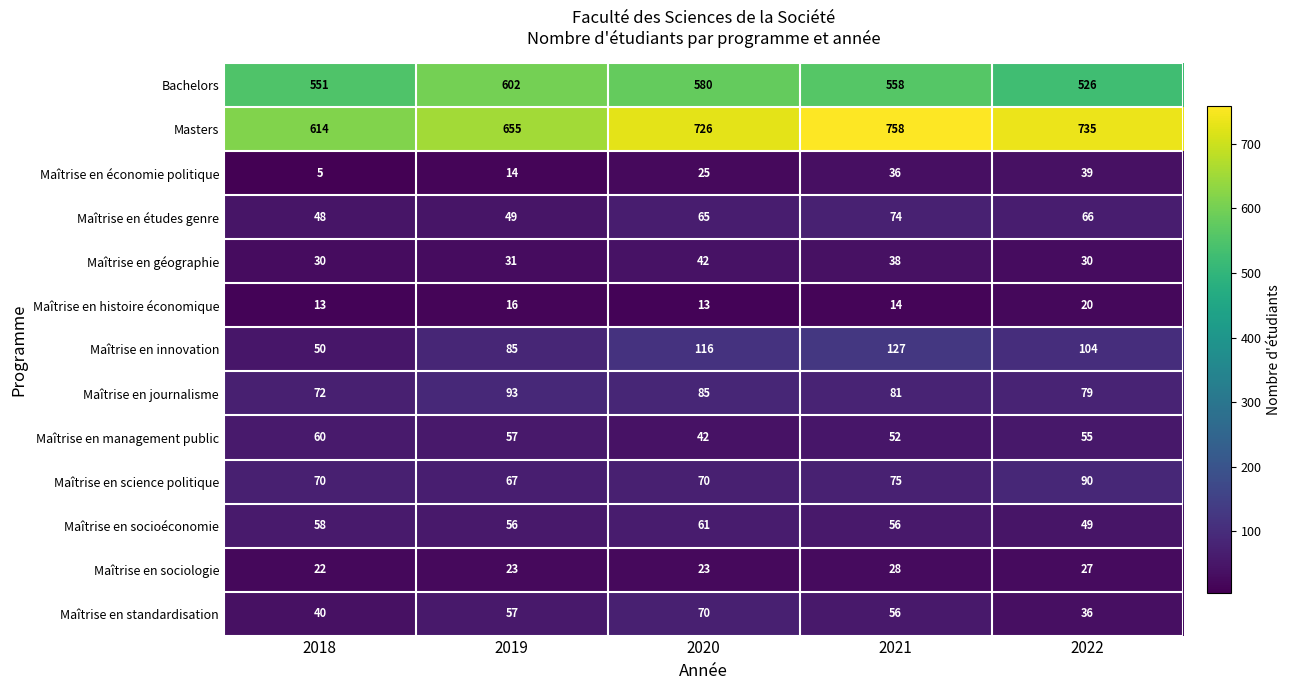

List the series in order of their peak value, lowest first.

Maîtrise en histoire économique, Maîtrise en sociologie, Maîtrise en économie politique, Maîtrise en géographie, Maîtrise en management public, Maîtrise en socioéconomie, Maîtrise en standardisation, Maîtrise en études genre, Maîtrise en science politique, Maîtrise en journalisme, Maîtrise en innovation, Bachelors, Masters